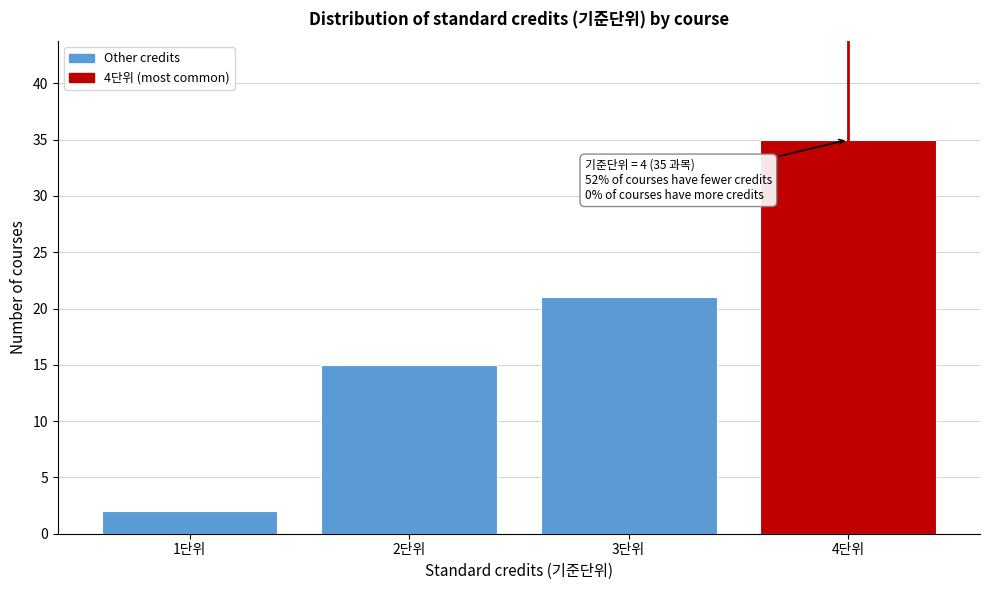

Which range on the x-axis has the tallest bar?

3.5 to 4.5